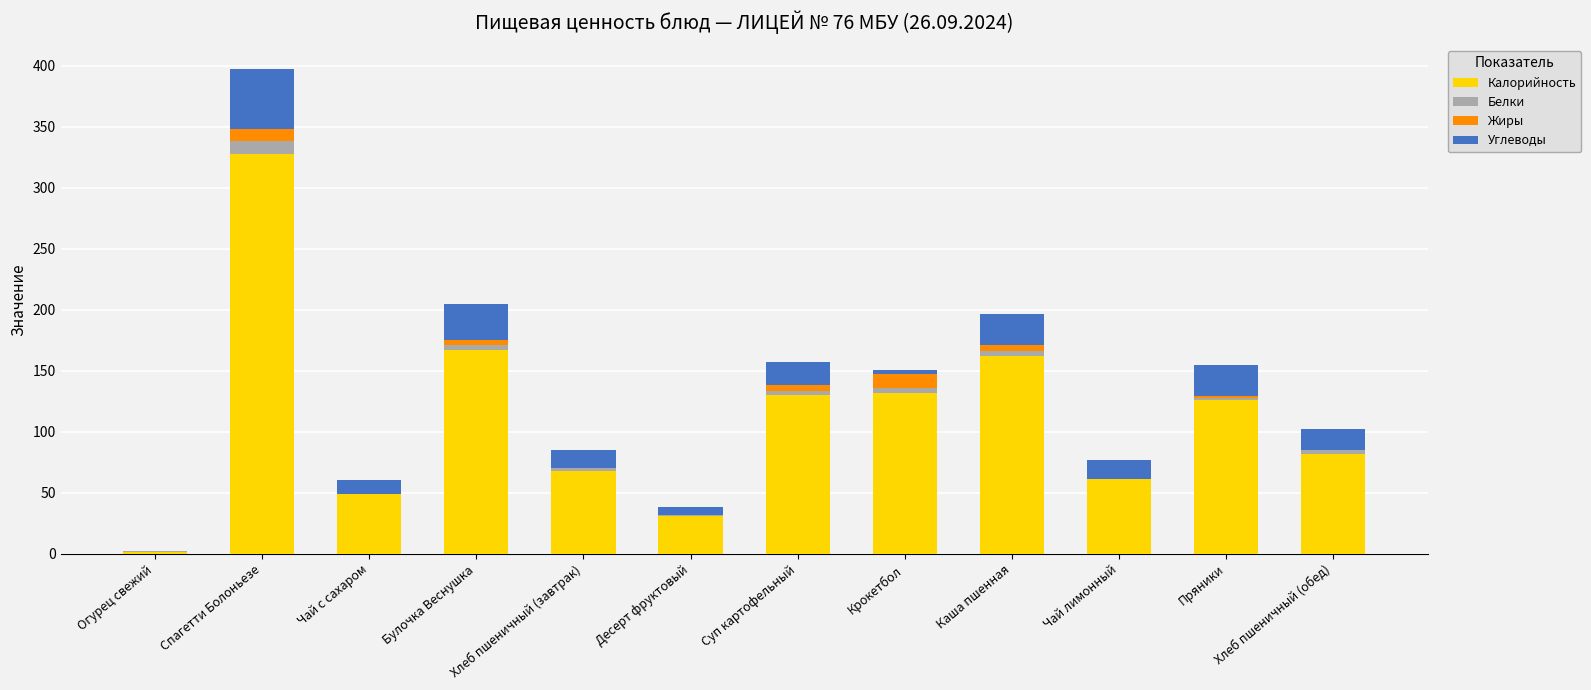

At which category is the sum across all series the highest?

Спагетти Болоньезе